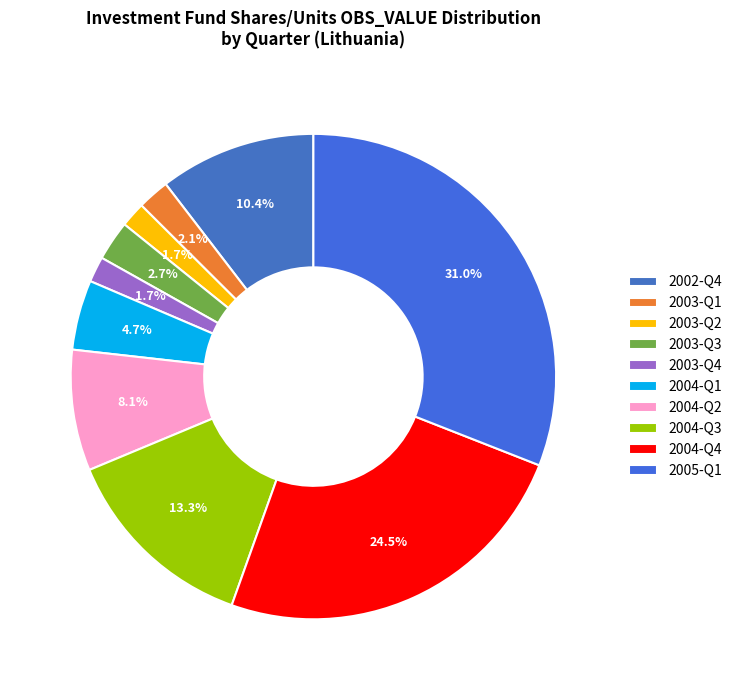

What percentage is the 2004-Q2 slice, to the nearest percent?

8%